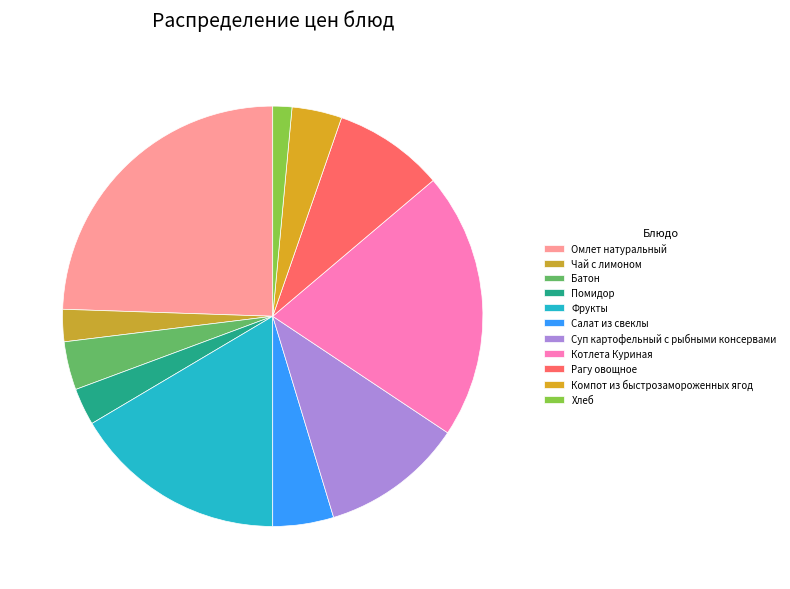

What is the change in value from Омлет натуральный to Котлета Куриная?

-6.3